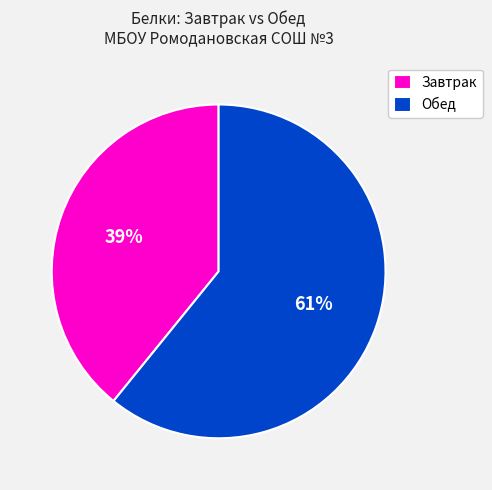

To the nearest percent, what is the difference between the largest and smallest slice percentages?

22%